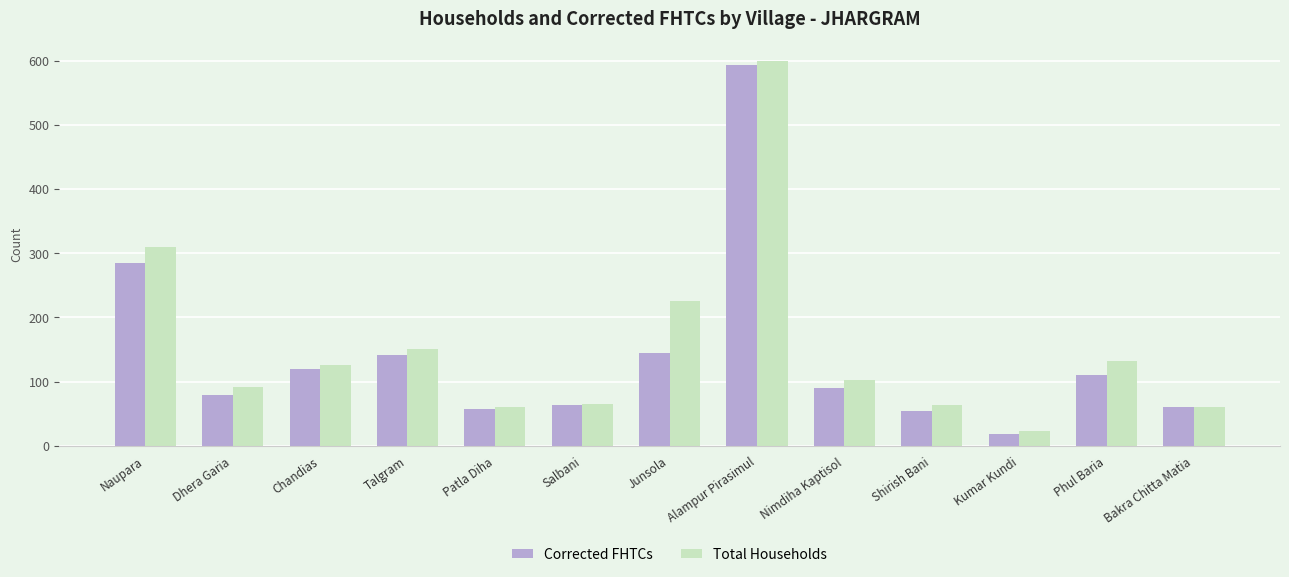

What is the difference between the maximum and minimum values in the Total Households series?

577